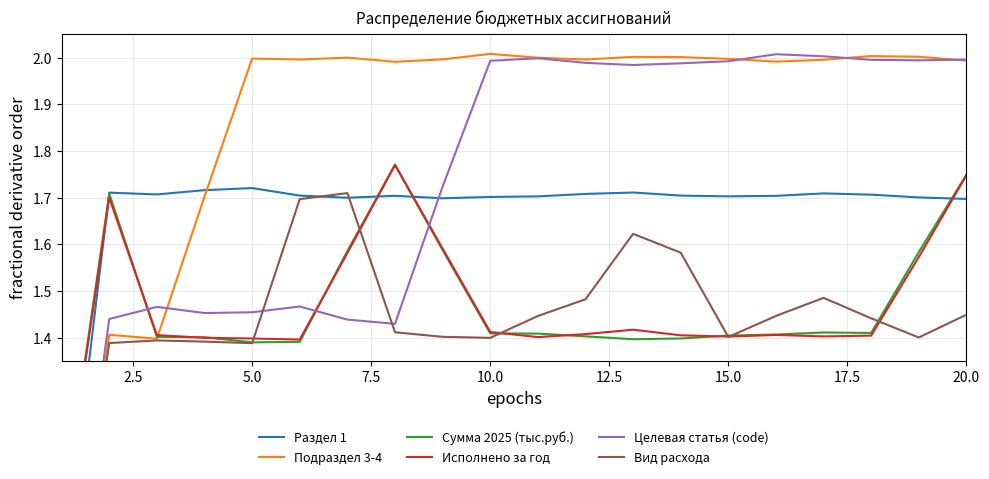

Rank the series by their maximum value, from lowest to highest.

Вид расхода, Раздел 1, Исполнено за год, Сумма 2025 (тыс.руб.), Целевая статья (code), Подраздел 3-4